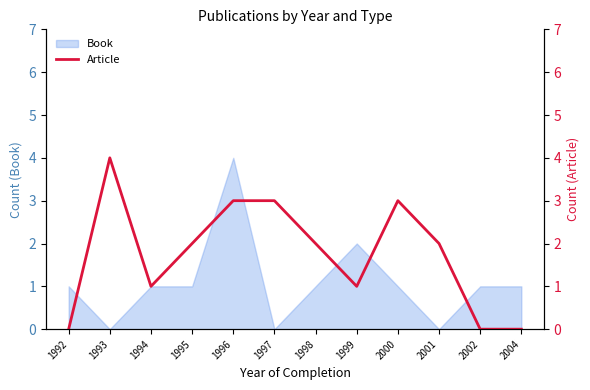

How many values are above zero?

9